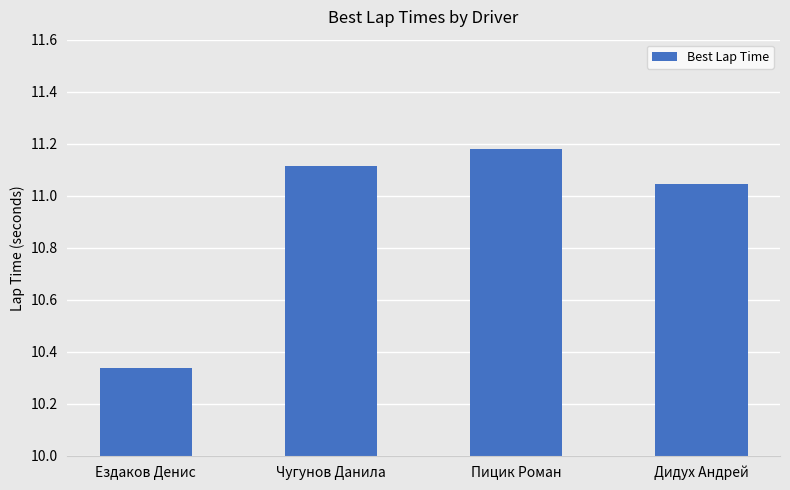

What is the label of the 3rd bar from the right?

Чугунов Данила